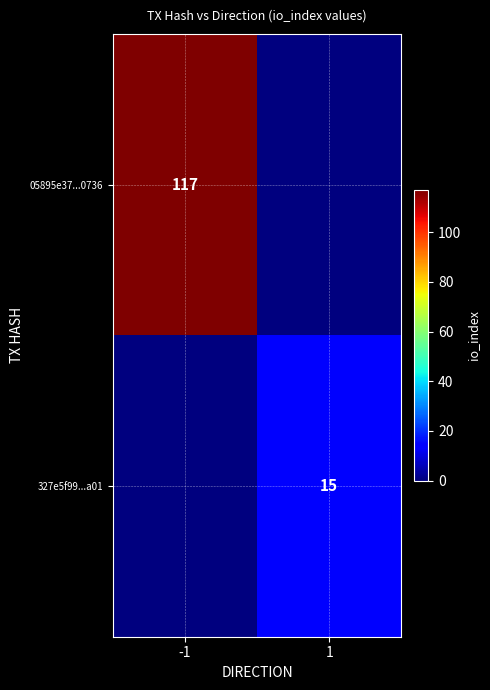

Which has a higher value, -1 or 1?

-1